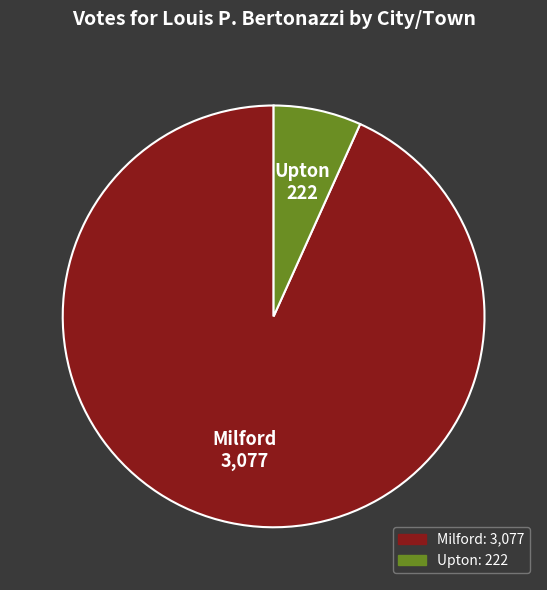

How many segments does this pie chart have?

2